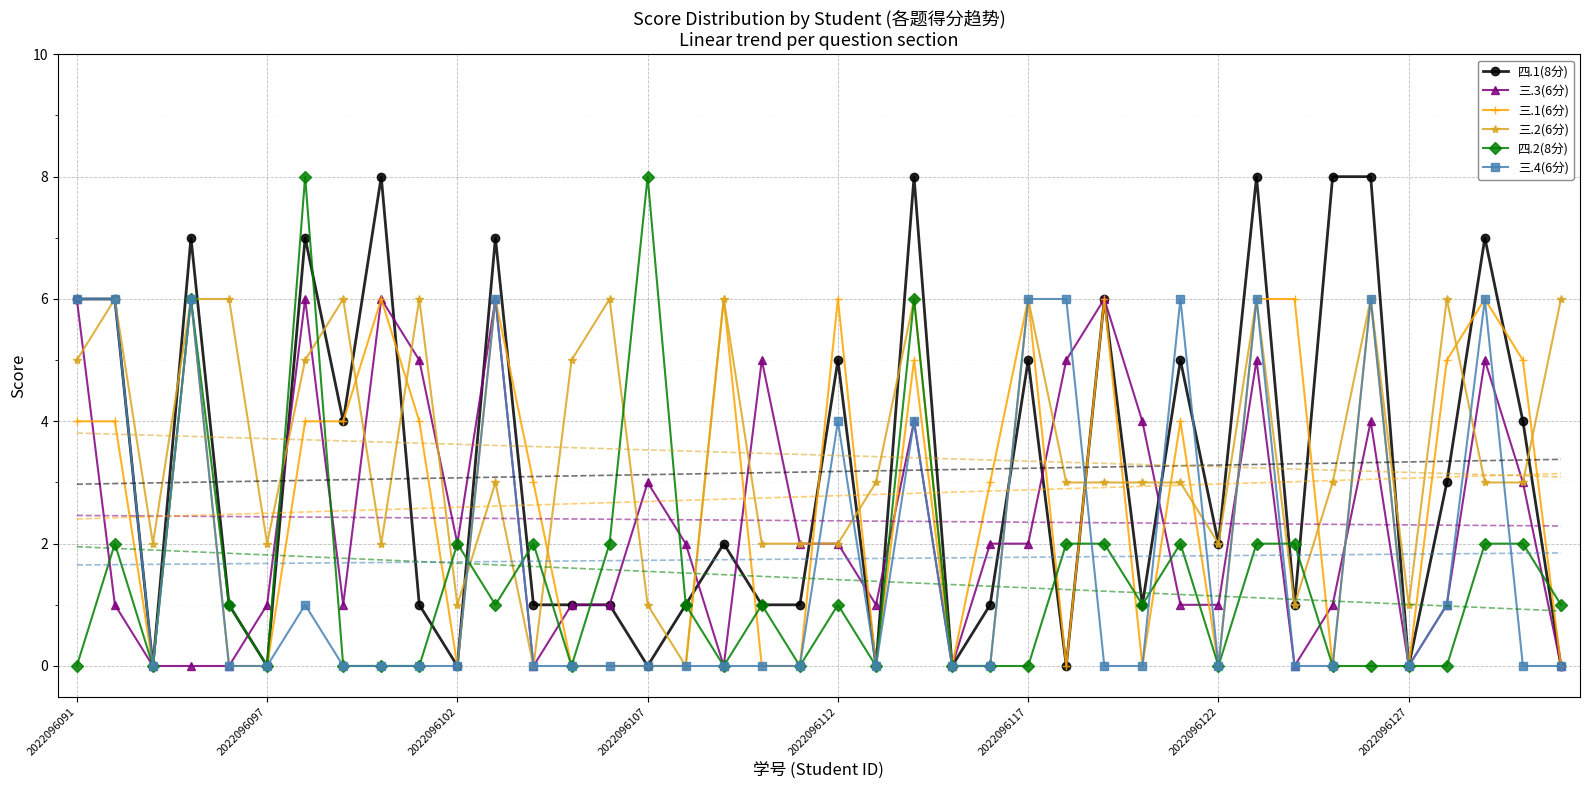

The value of 三.1(6分) at 2022096127 is 0. True or false?

True